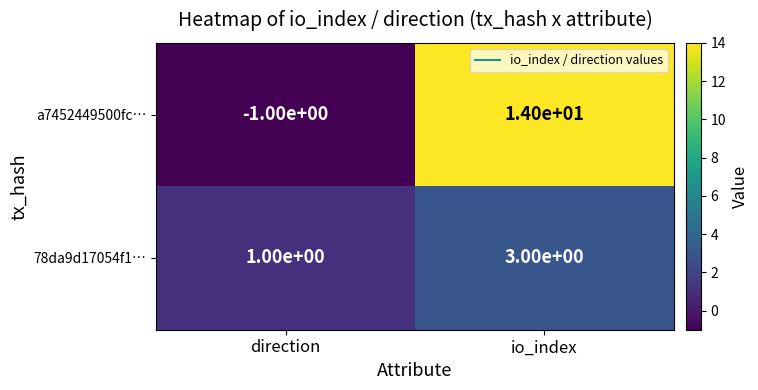

Where is 78da9d17054f1… nearest to the value 2?

direction